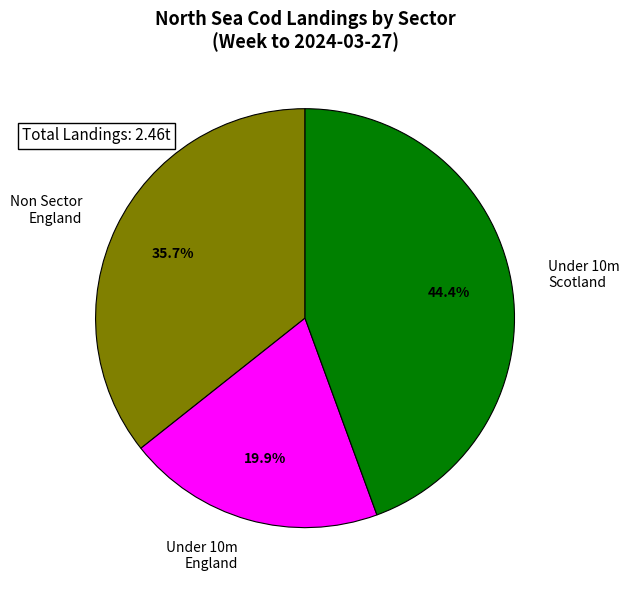

How many segments does this pie chart have?

3